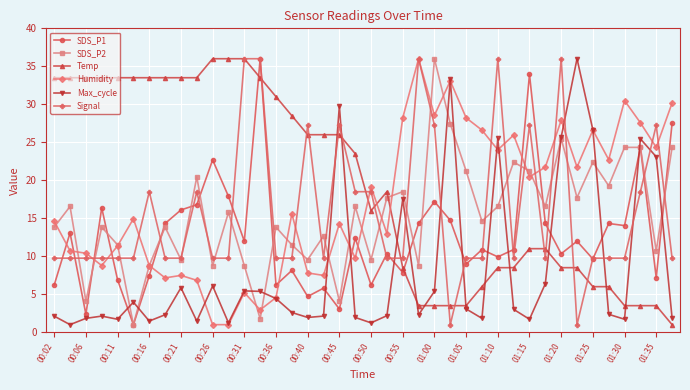

What are all the series names shown in the legend?

SDS_P1, SDS_P2, Temp, Humidity, Max_cycle, Signal